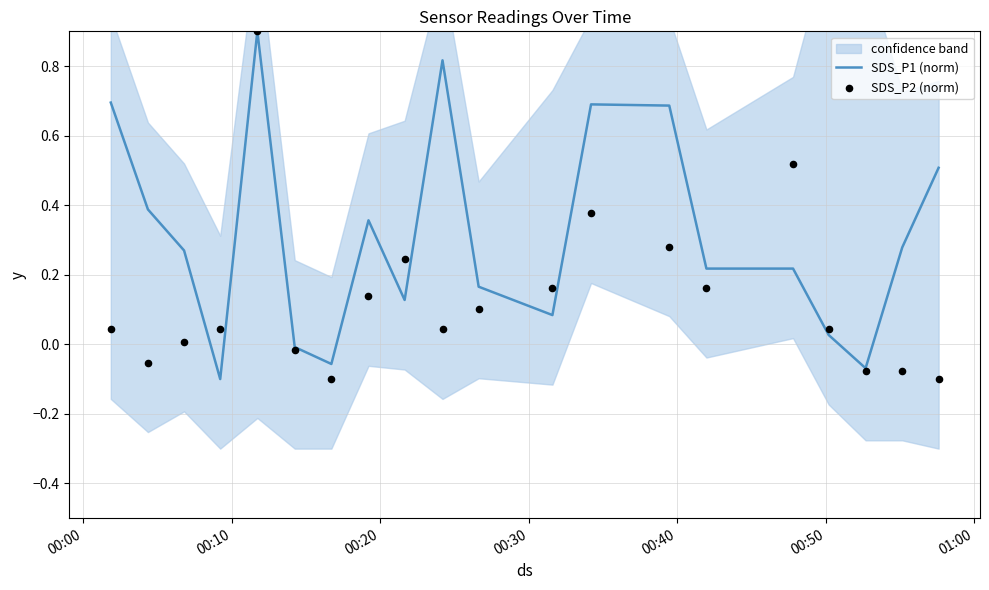

Which series contains the highest Y value?

SDS_P1 (norm)